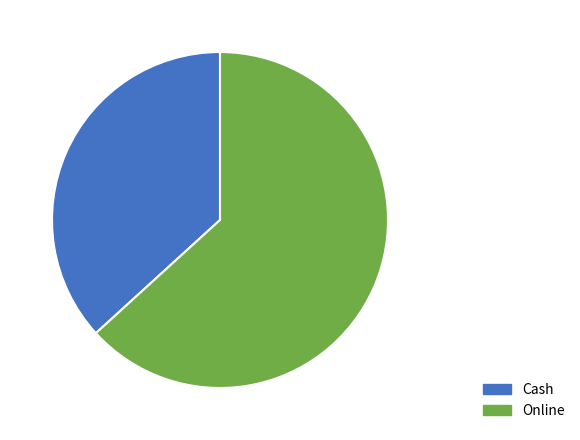

Approximately how many times larger is the value at Cash compared to Online?

0.6